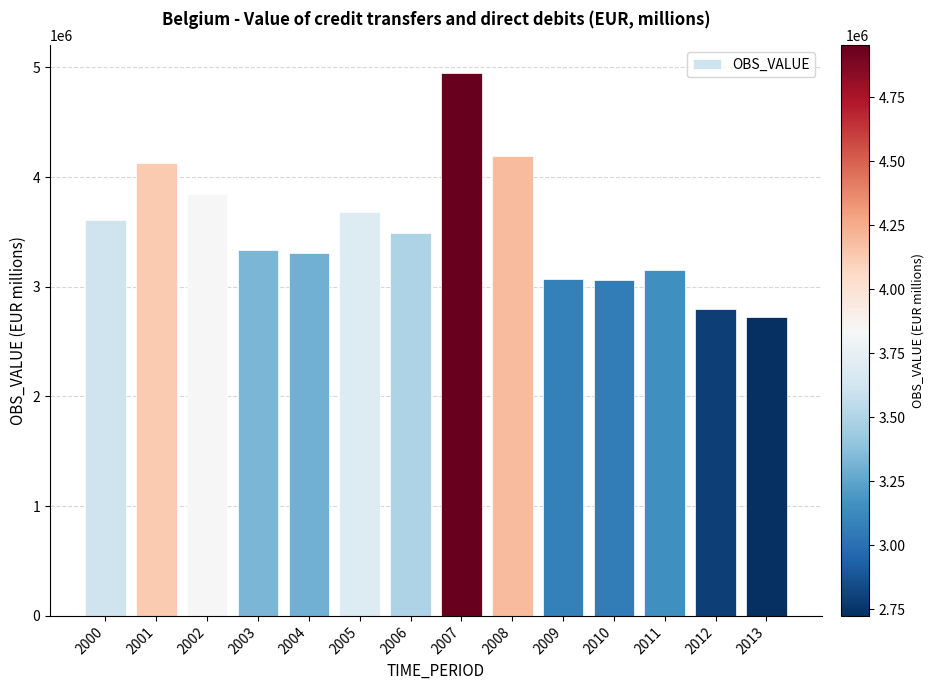

Count the number of categories in the chart.

14